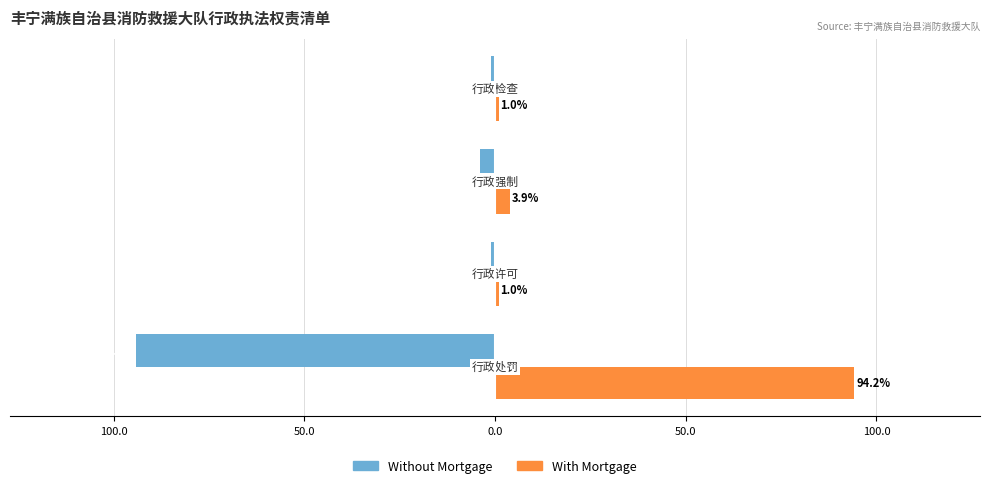

What are all the series names shown in the legend?

Without Mortgage, With Mortgage